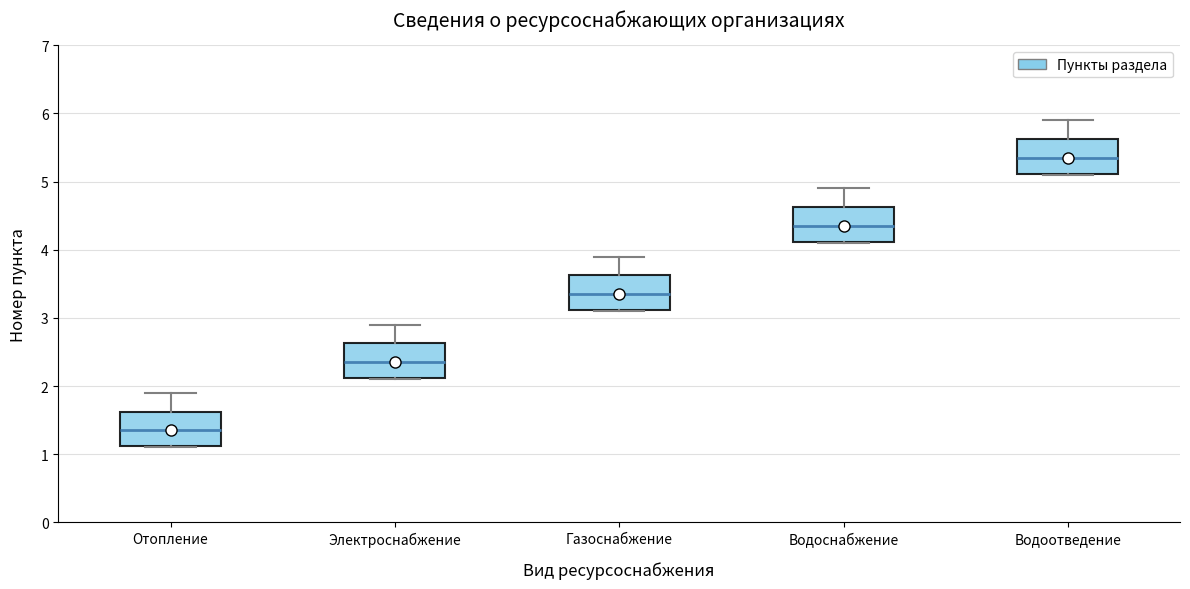

Reading left to right, transcribe this box plot: for each box, give where its median line is, the range the box spans, and where its two whiskers end, as read against the y-axis. The values are not printed on the chart, so give them approximately, as read against the axis.

Отопление: median 1.4, box 1.1 to 1.6, whiskers 1.1 to 1.9
Электроснабжение: median 2.4, box 2.1 to 2.6, whiskers 2.1 to 2.9
Газоснабжение: median 3.4, box 3.1 to 3.6, whiskers 3.1 to 3.9
Водоснабжение: median 4.4, box 4.1 to 4.6, whiskers 4.1 to 4.9
Водоотведение: median 5.4, box 5.1 to 5.6, whiskers 5.1 to 5.9